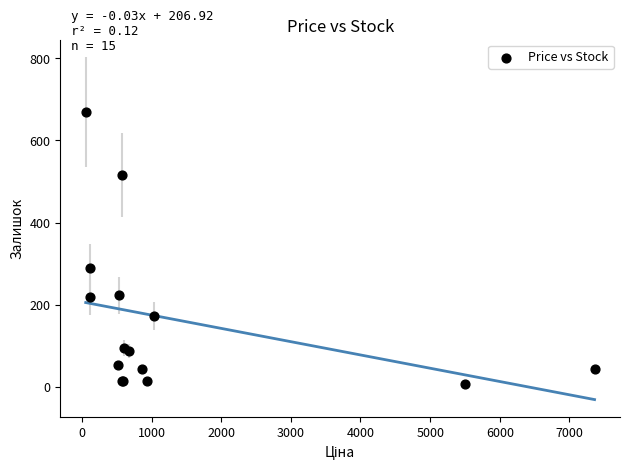

What Y value in the scatter plot is closest to 338?

290